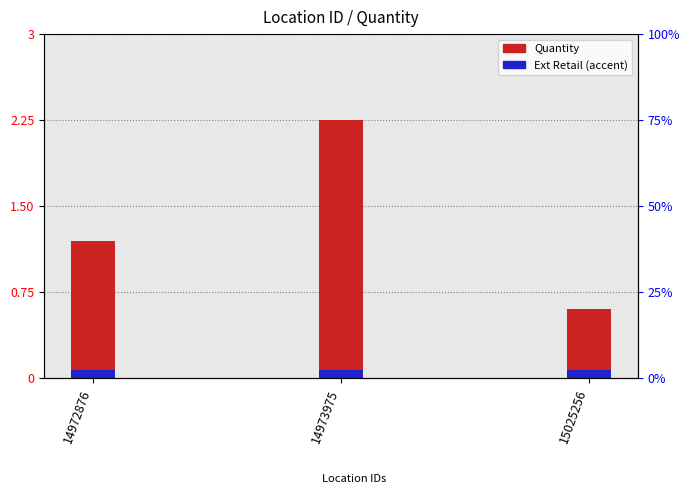

How many bars are there in total?

6